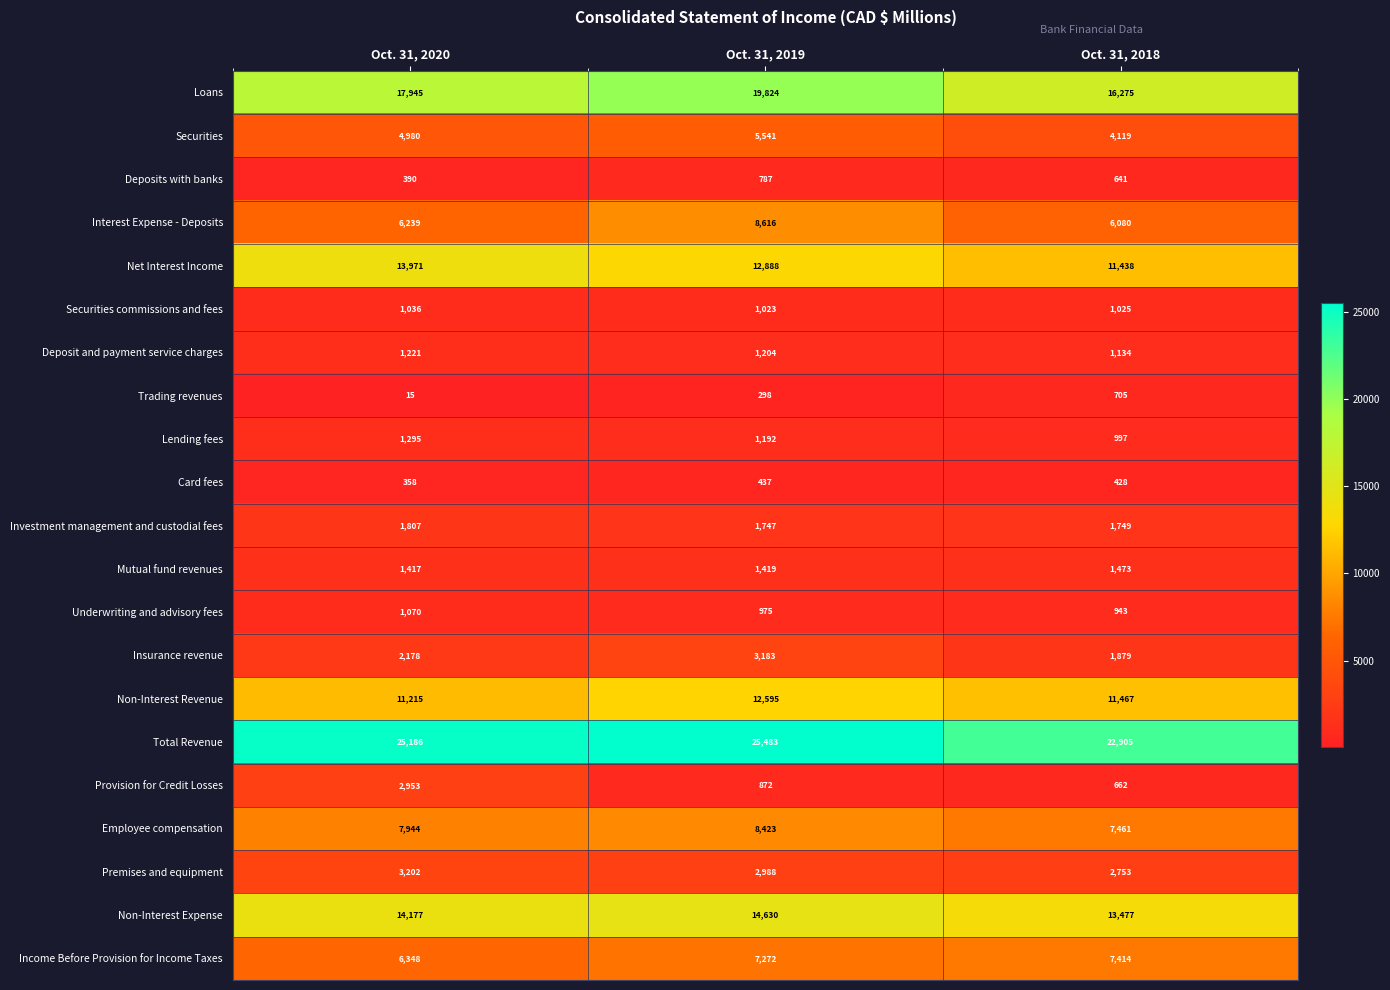

At Oct. 31, 2019, list the series in order from smallest to largest.

Trading revenues, Card fees, Deposits with banks, Provision for Credit Losses, Underwriting and advisory fees, Securities commissions and fees, Lending fees, Deposit and payment service charges, Mutual fund revenues, Investment management and custodial fees, Premises and equipment, Insurance revenue, Securities, Income Before Provision for Income Taxes, Employee compensation, Interest Expense - Deposits, Non-Interest Revenue, Net Interest Income, Non-Interest Expense, Loans, Total Revenue